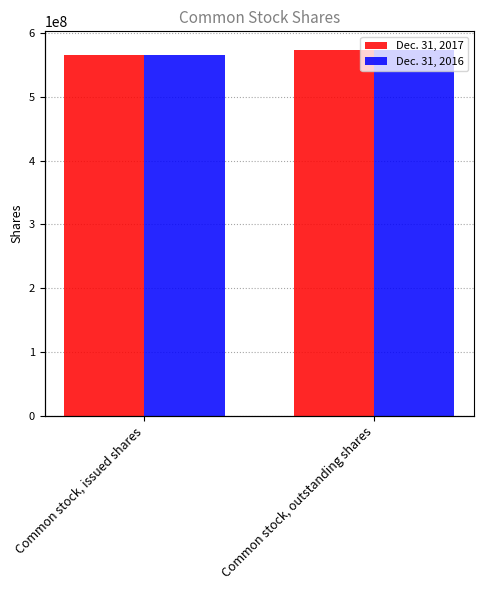

Which category has the lowest value in the Dec. 31, 2016 series?

Common stock, issued shares